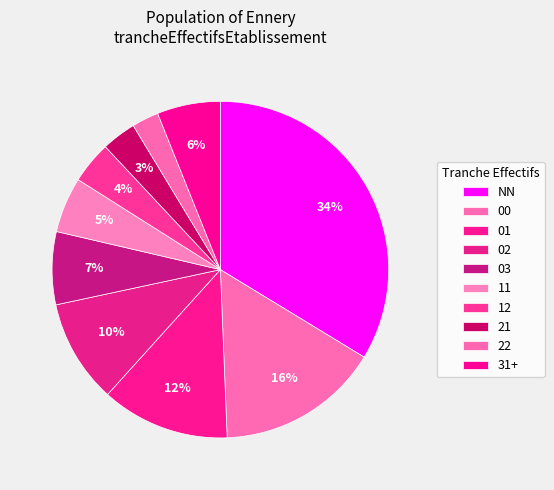

Count the number of slices in the pie.

10